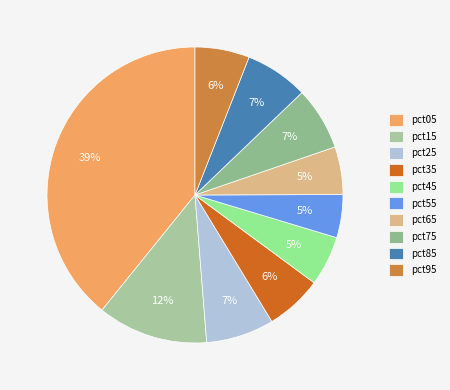

The pct15 slice represents 5% of the pie. True or false?

False